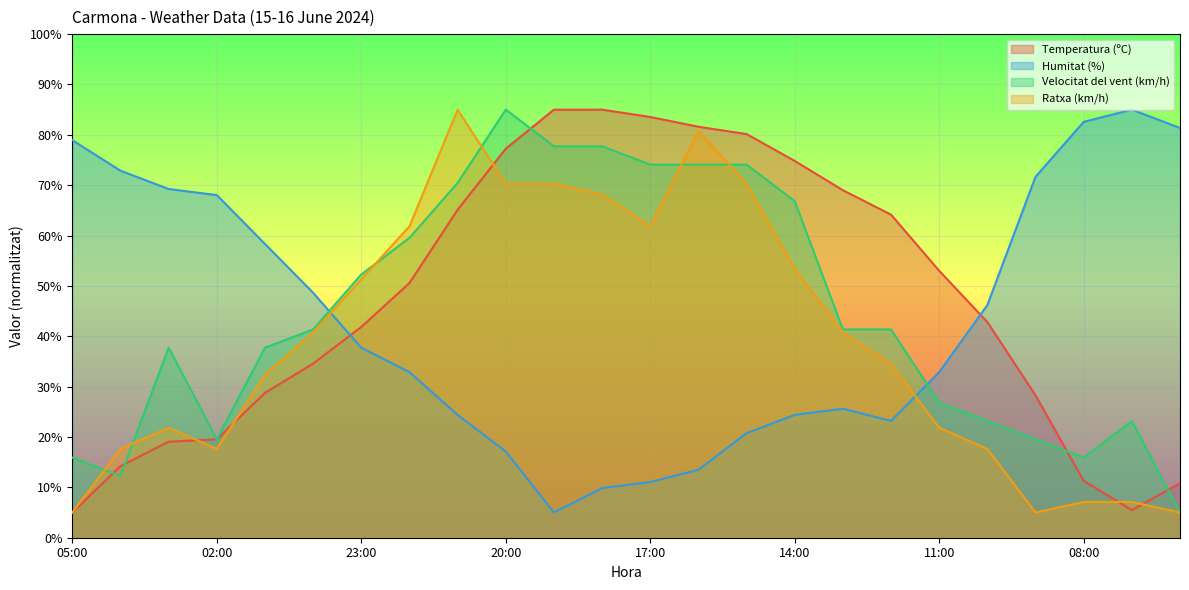

What is the difference between the maximum and second lowest values in the Temperatura (ºC) series?

79.5